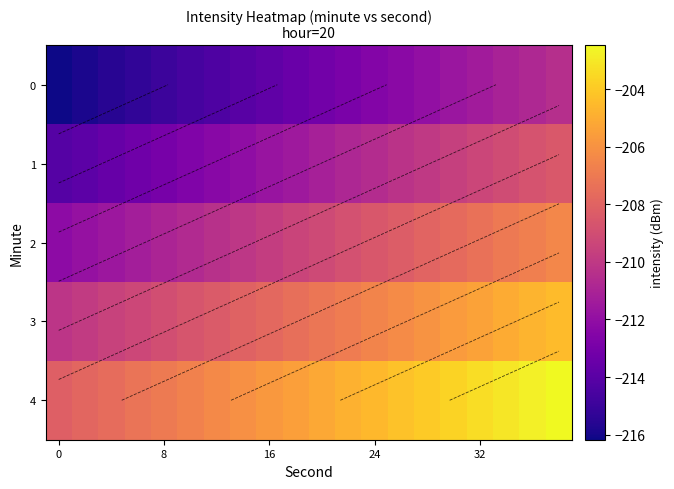

What is the spread (max minus min) of values at 8?

8.0